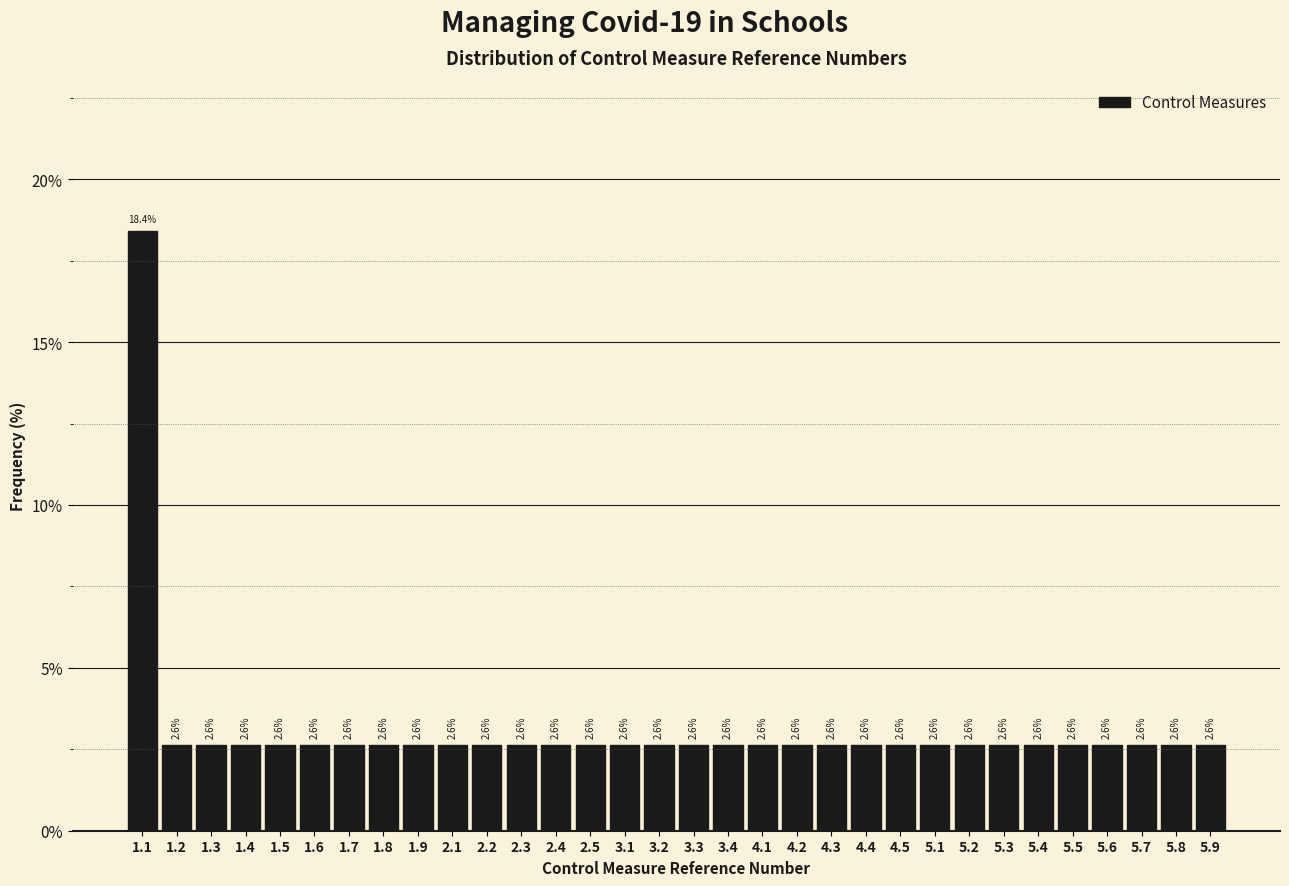

Reading left to right, list all the values displayed in this chart.

18.4	2.6	2.6	2.6	2.6	2.6	2.6	2.6	2.6	2.6	2.6	2.6	2.6	2.6	2.6	2.6	2.6	2.6	2.6	2.6	2.6	2.6	2.6	2.6	2.6	2.6	2.6	2.6	2.6	2.6	2.6	2.6